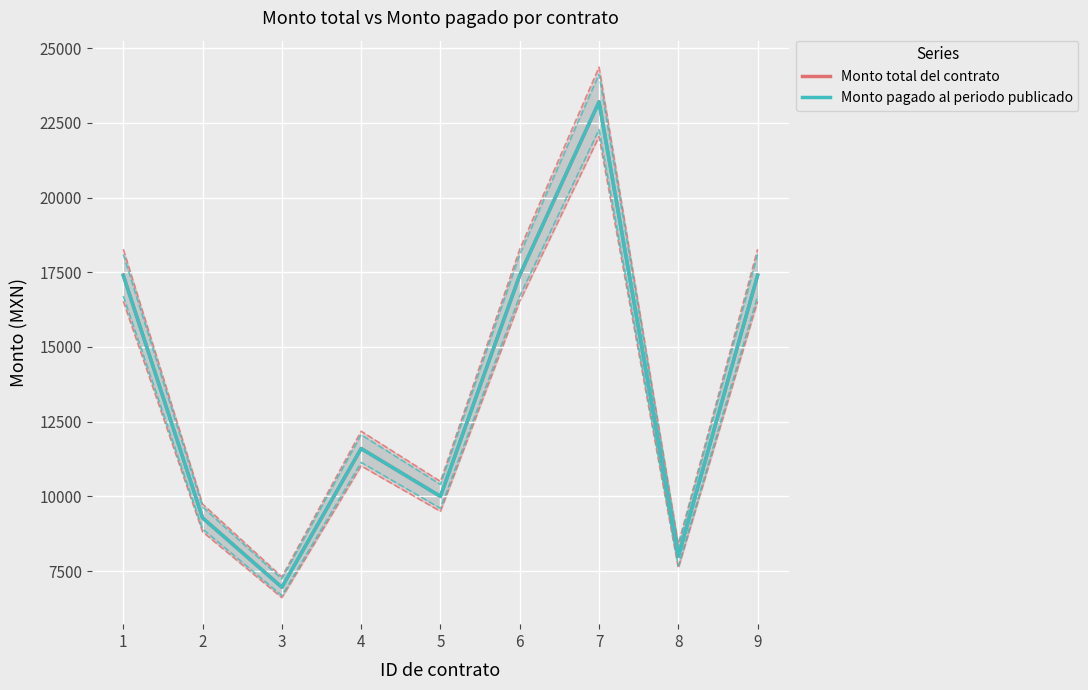

How many values in the Monto total del contrato series exceed 11600?

4